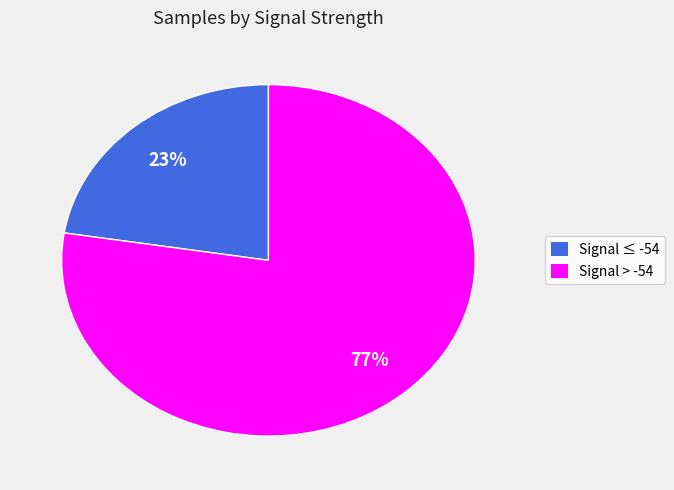

To the nearest percent, what is the average slice percentage?

50%